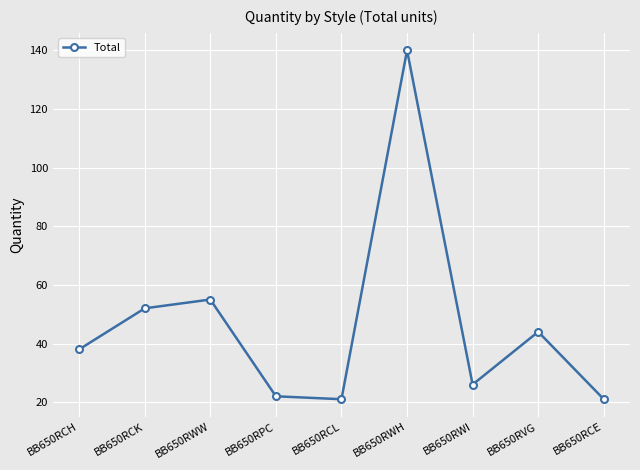

Reading left to right, list all the values displayed in this chart.

38	52	55	22	21	140	26	44	21